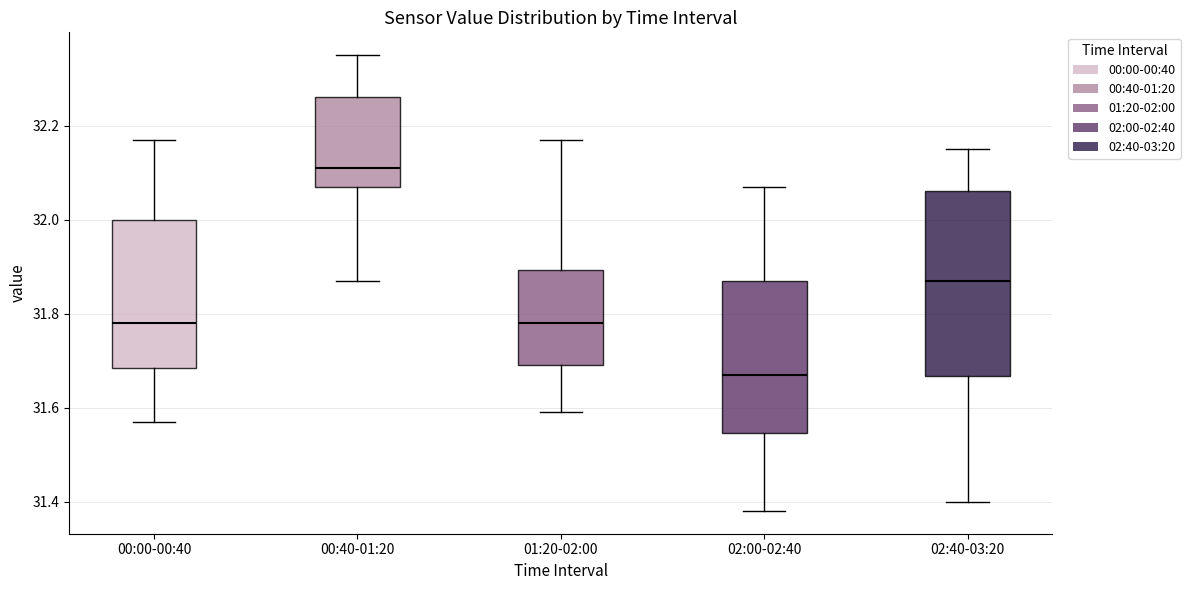

Where is the lower edge of the box for 00:40-01:20 on the y-axis? The values are not printed on the chart, so give them approximately, as read against the axis.

32.08